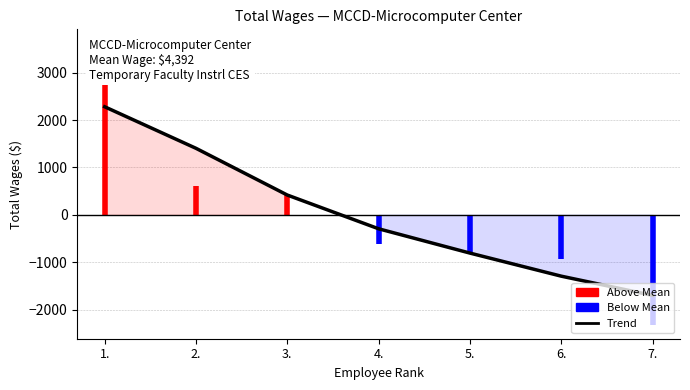

Is this an area chart (filled region under the line)?

No